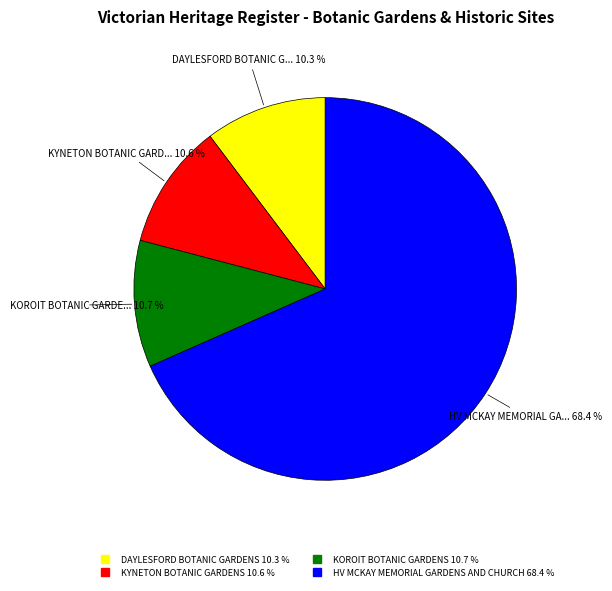

Approximately how many times larger is the value at KYNETON BOTANIC GARDENS compared to KOROIT BOTANIC GARDENS?

1.0